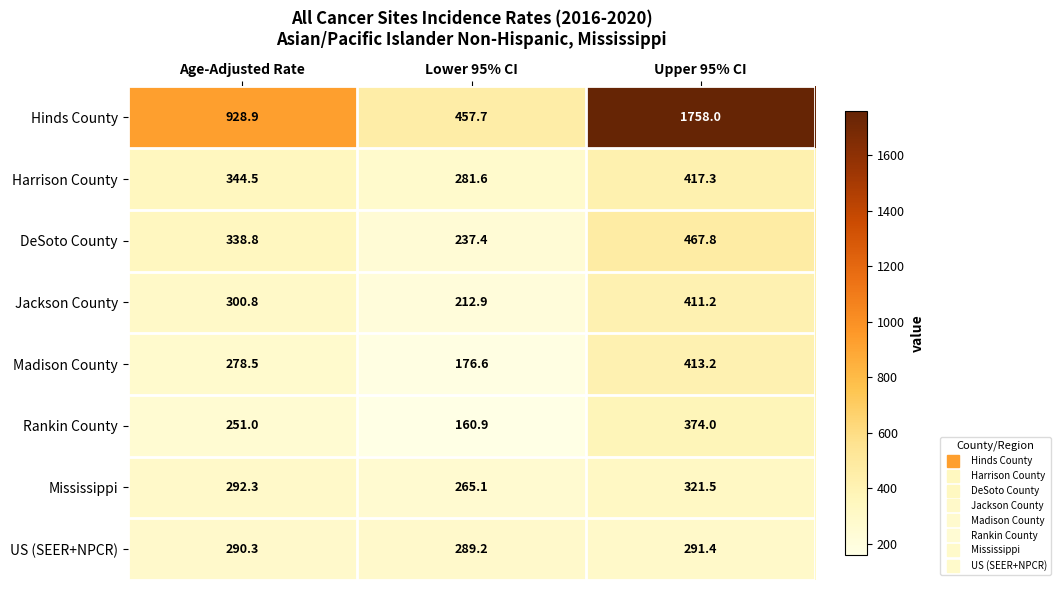

What is the sum of all Mississippi values?

878.9